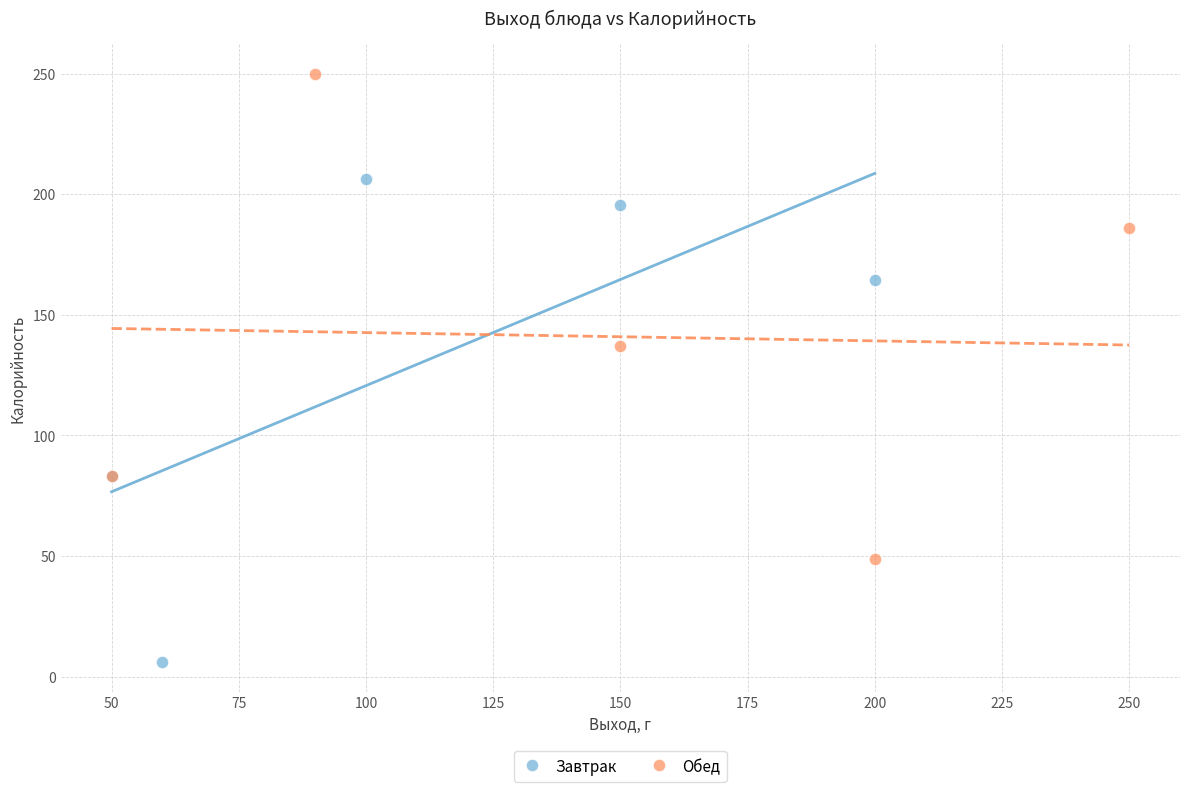

Which series reaches the maximum Y coordinate?

Обед